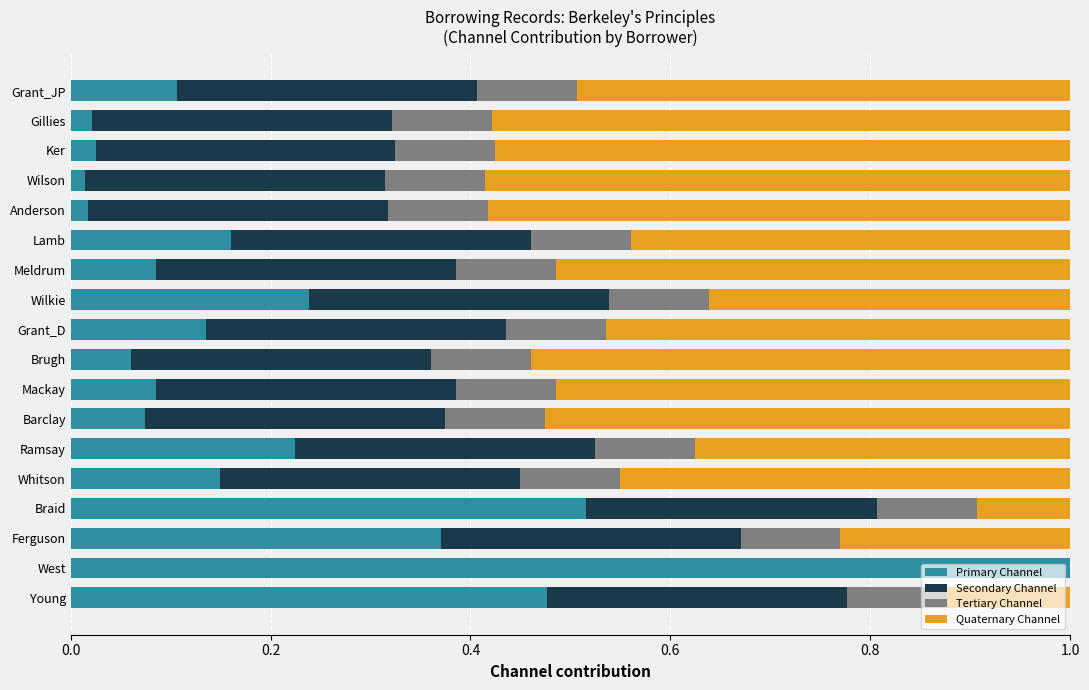

What is the total value across all series at Young?

1.0